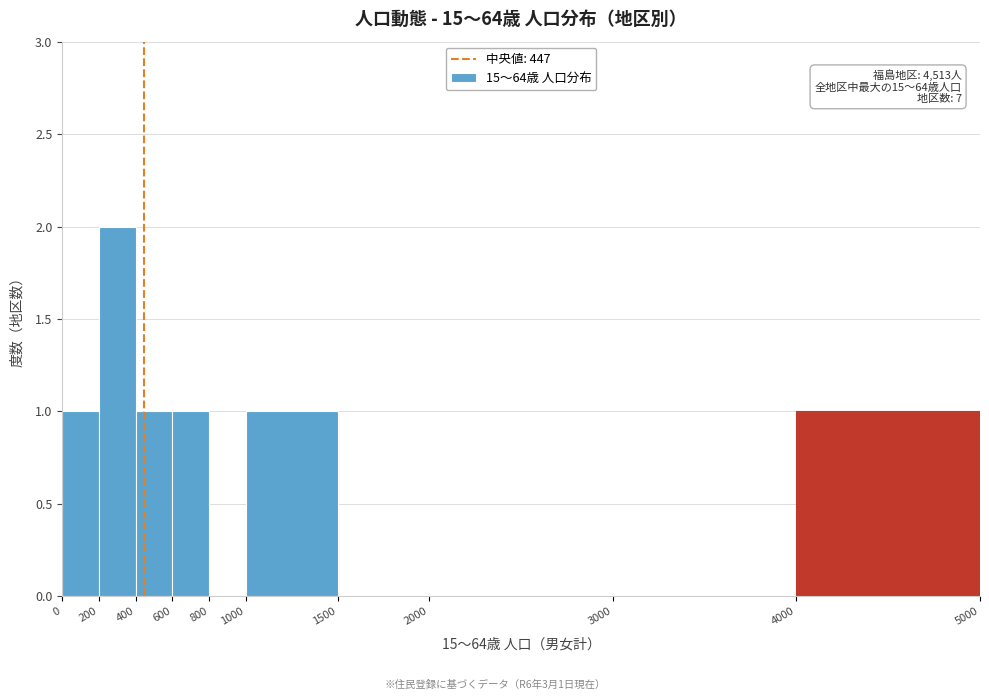

Which range on the x-axis has the tallest bar?

200 to 400